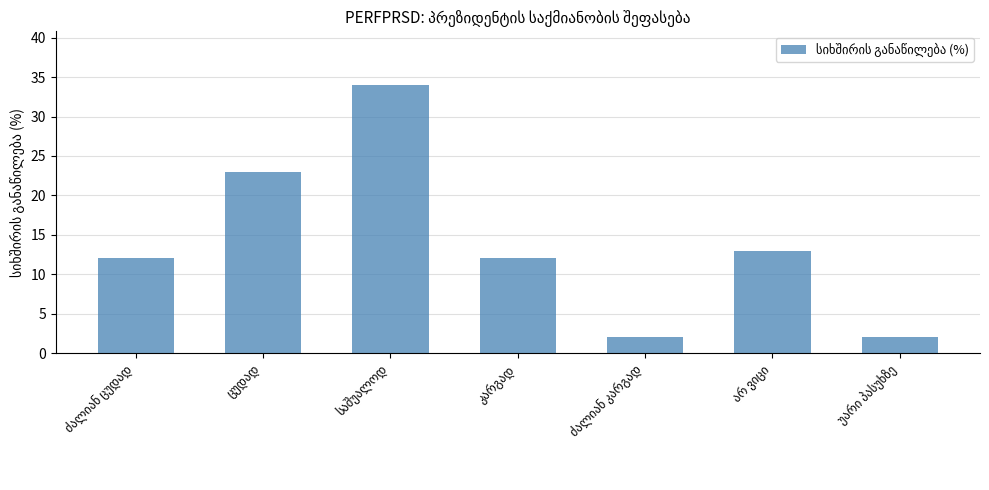

What is the difference between the maximum and minimum values?

32